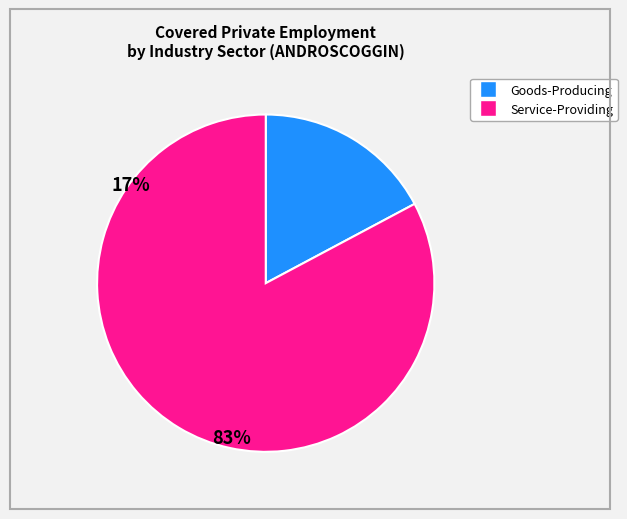

Is there any slice that represents more than half of the pie?

Yes